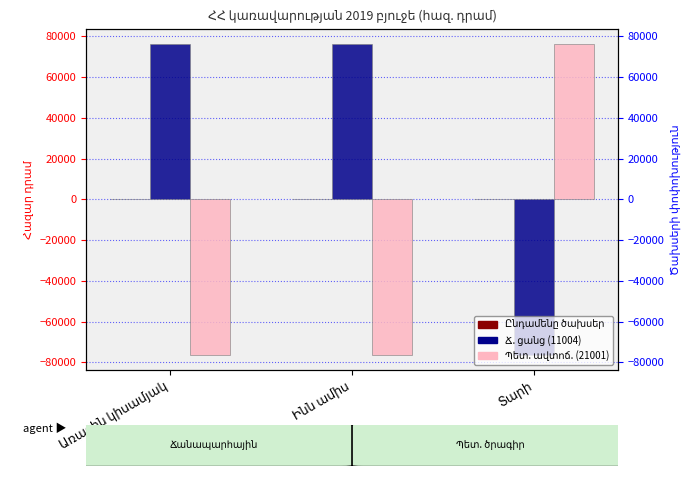

Is it true that Ընդամենը ծախսեր equals 0 at Տարի?

True